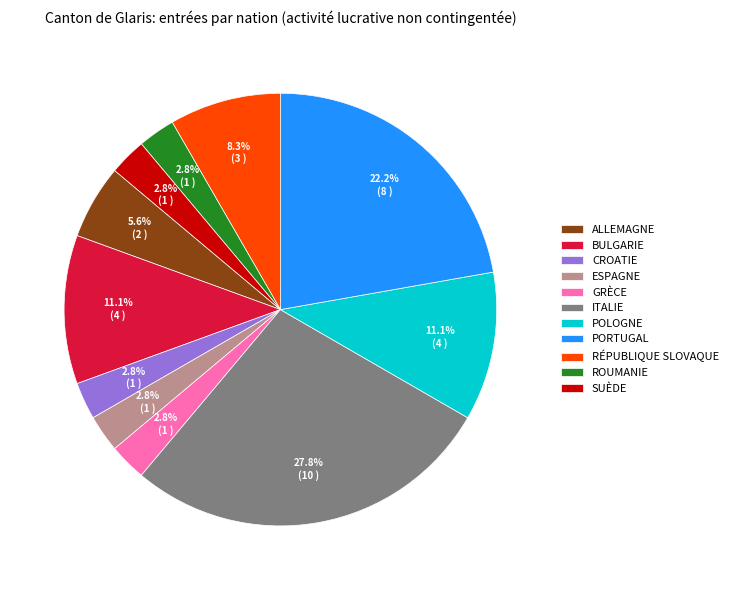

How many slices are in this pie chart?

11